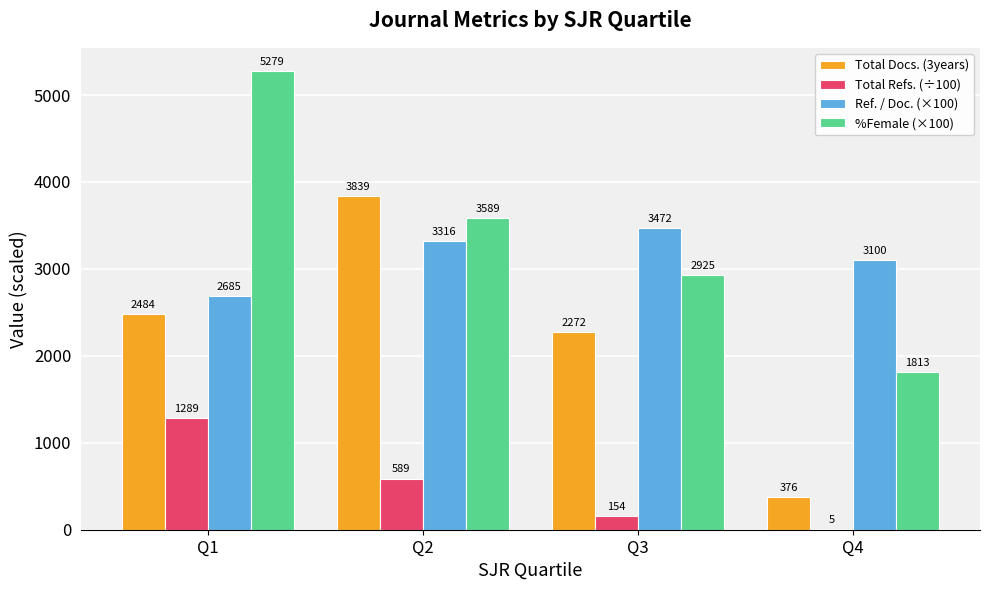

Which series changed the most between Q2 and Q4?

Total Docs. (3years)